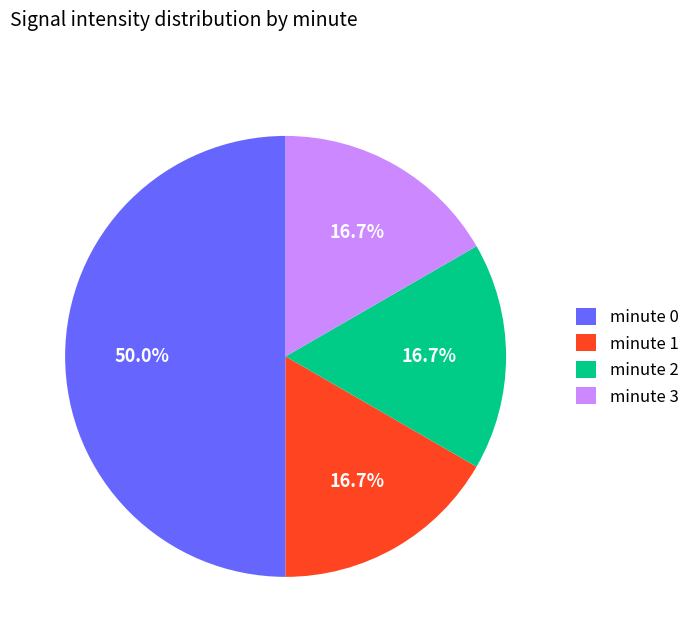

Does minute 1 represent more than half of the total?

No